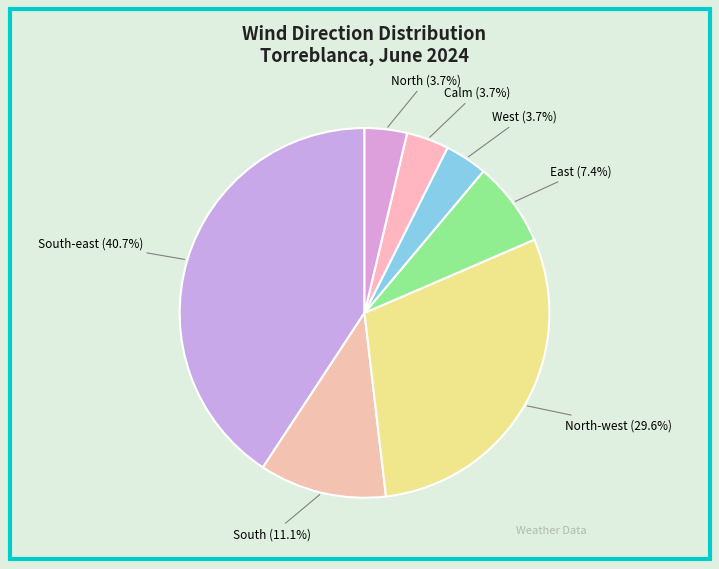

Is there a majority slice in this chart?

No